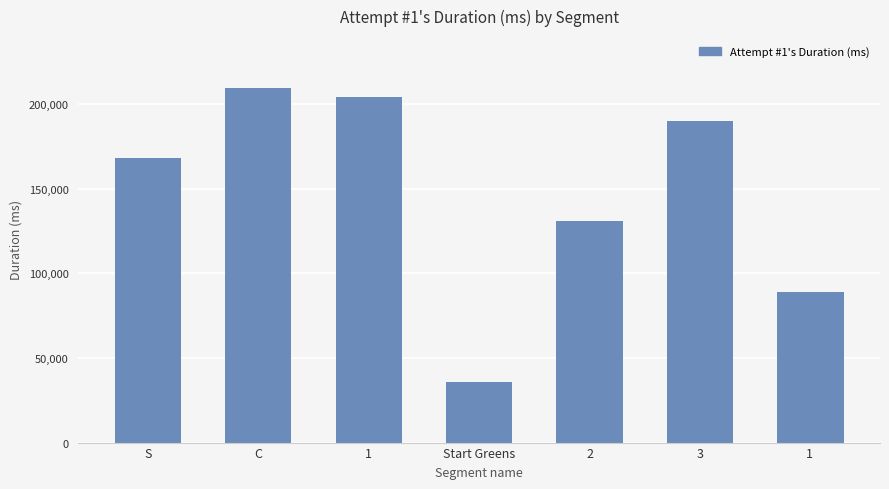

What is the difference between the values at 3 and Start Greens?

153729